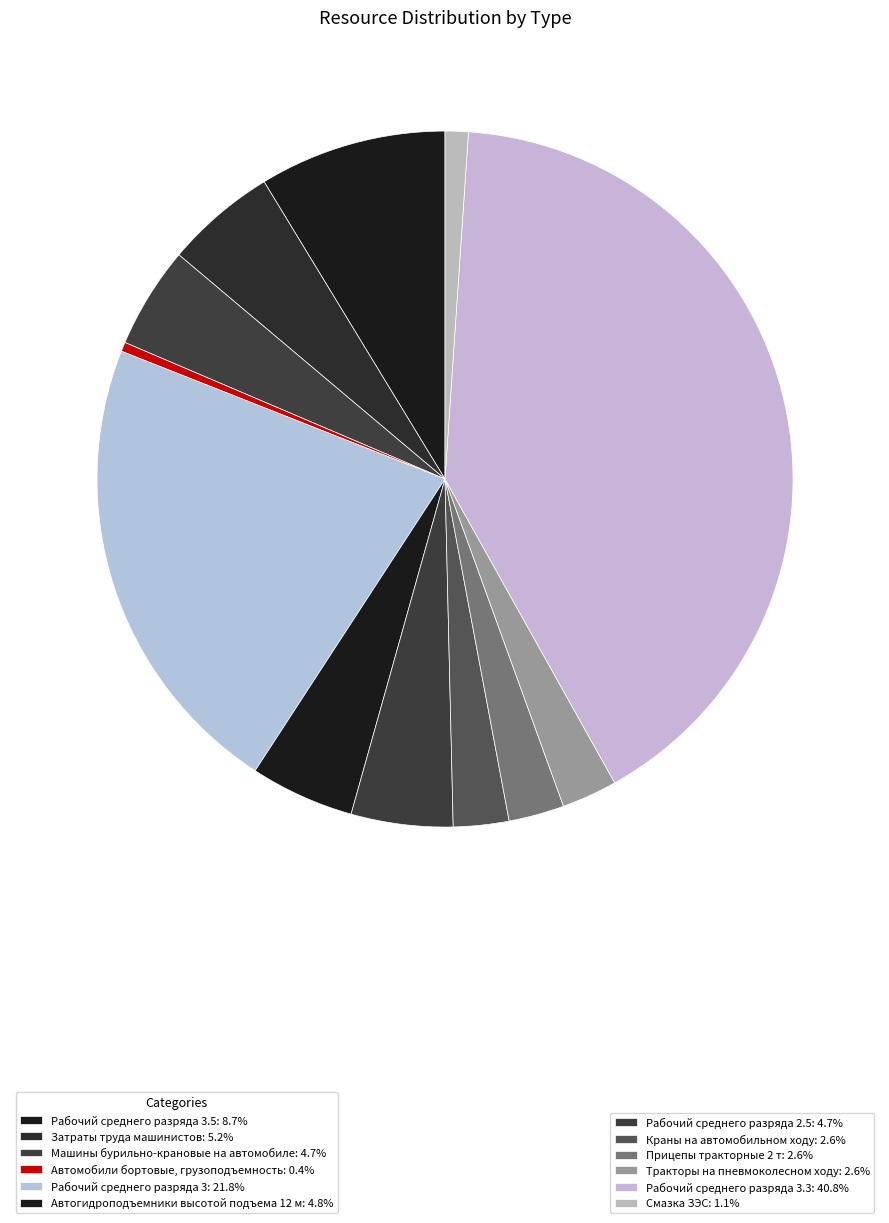

Count the number of slices in the pie.

12